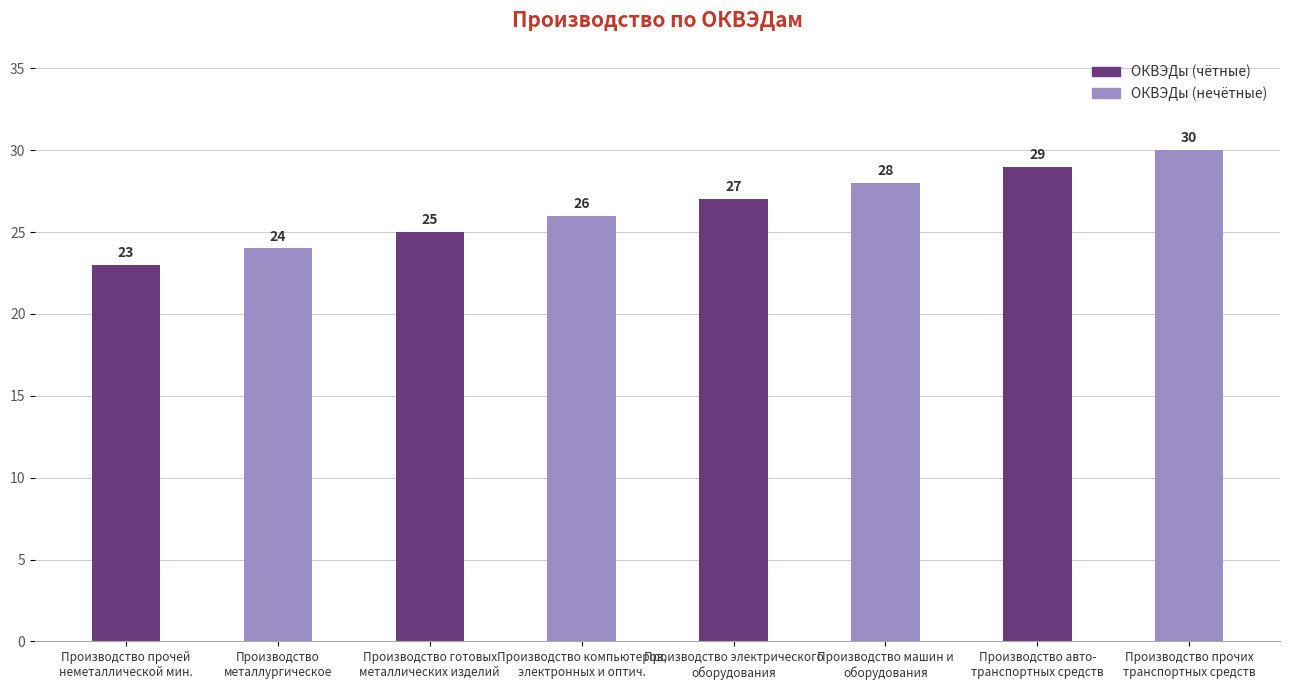

Rank the categories by value from highest to lowest.

Производство прочих
транспортных средств, Производство авто-
транспортных средств, Производство машин и
оборудования, Производство электрического
оборудования, Производство компьютеров,
электронных и оптич., Производство готовых
металлических изделий, Производство
металлургическое, Производство прочей
неметаллической мин.